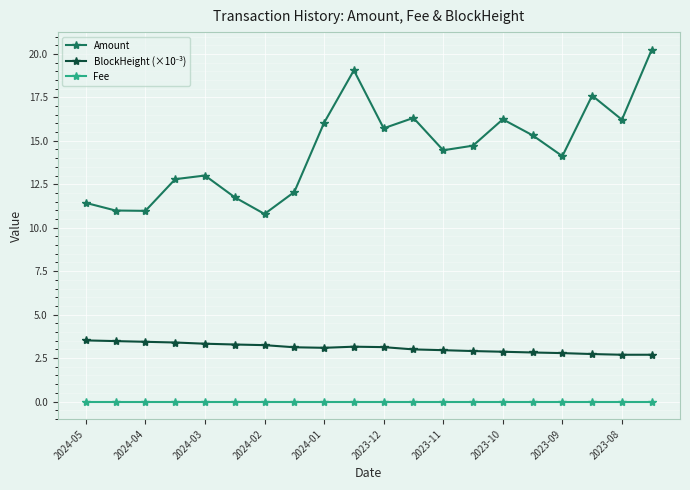

What is the maximum value shown in the chart?

20.2